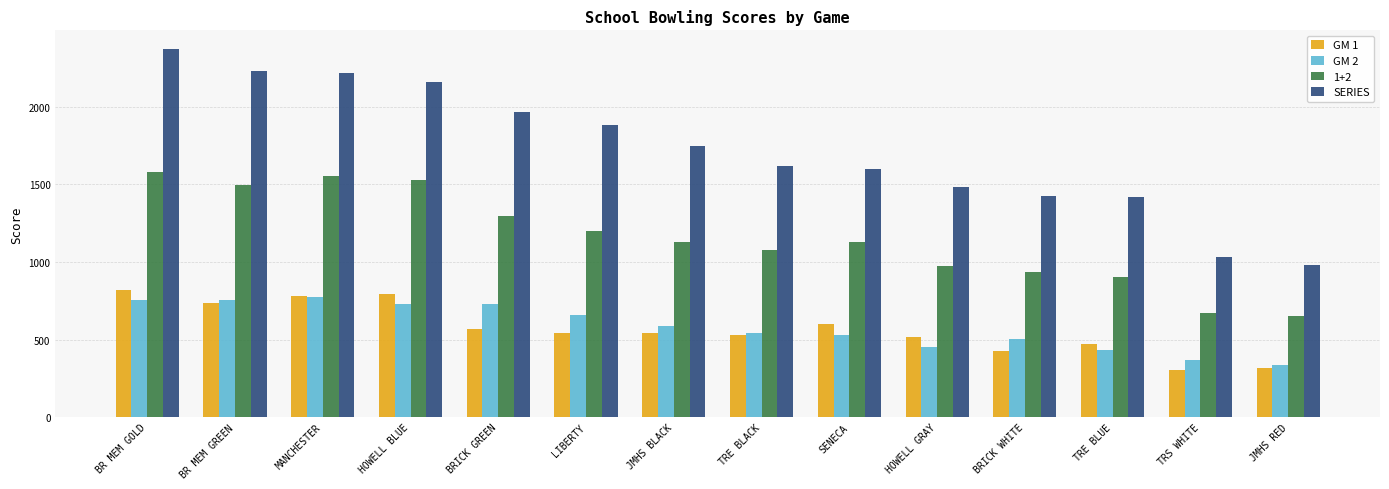

Which category has the highest value across all series?

BR MEM GOLD